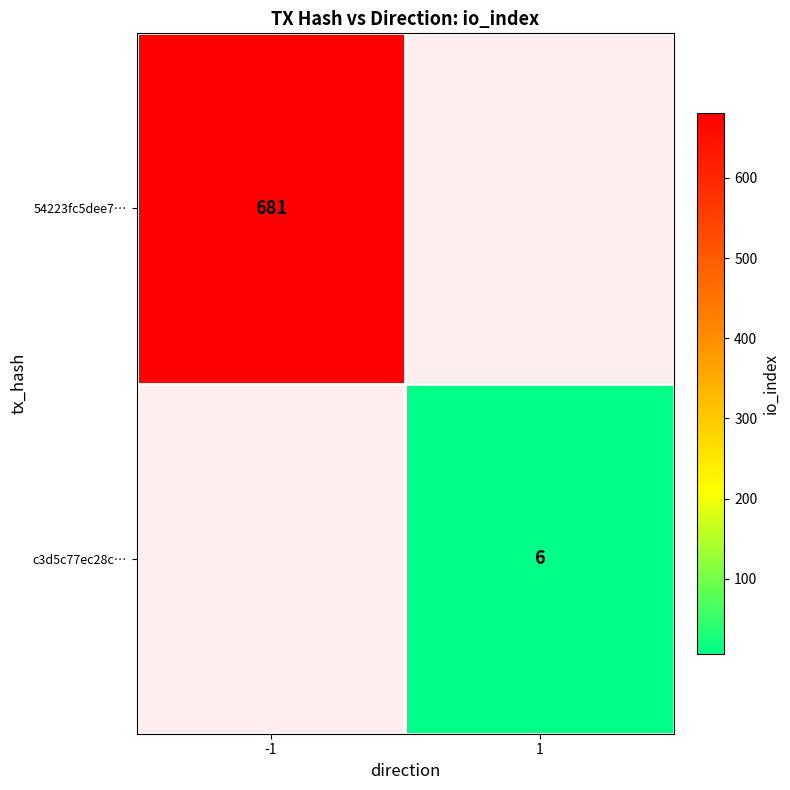

How many series are shown in this chart?

2